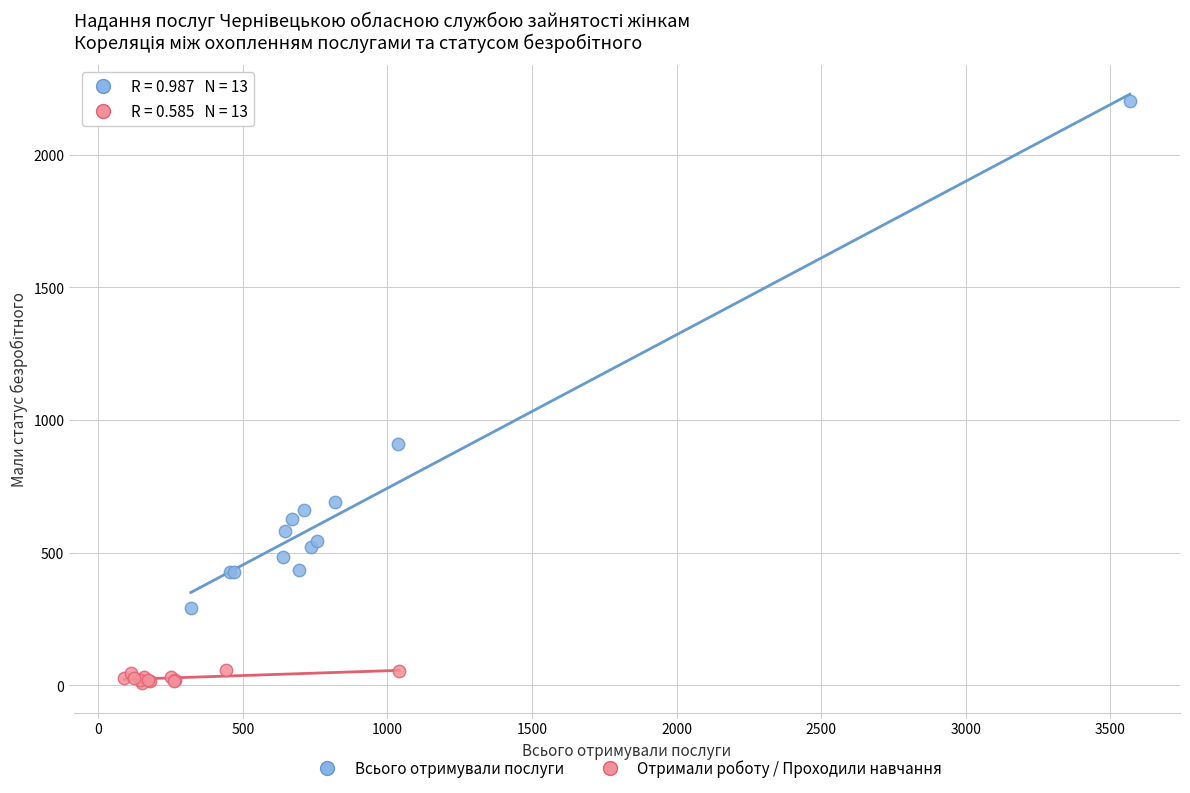

Which series has the largest Y range (max minus min)?

Всього отримували послуги